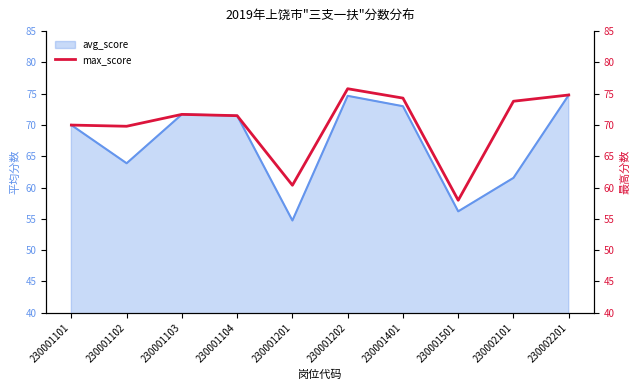

List the labels in order of value, largest first.

230001202, 230002201, 230001401, 230002101, 230001103, 230001104, 230001101, 230001102, 230001201, 230001501